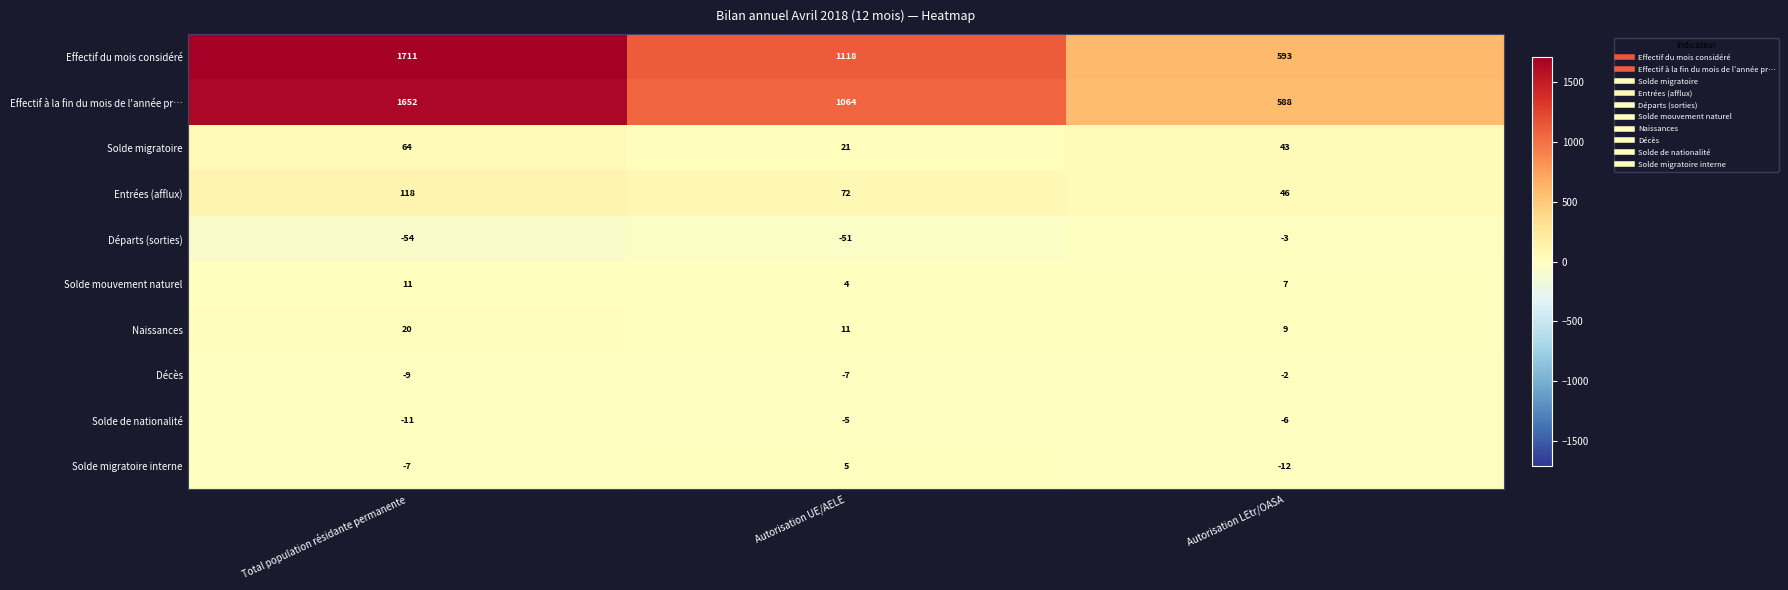

Reading left to right, extract all data points from this chart.

Effectif du mois considéré: Total population résidante permanente=1711	Autorisation UE/AELE=1118	Autorisation LEtr/OASA=593
Effectif à la fin du mois de l'année pr…: Total population résidante permanente=1652	Autorisation UE/AELE=1064	Autorisation LEtr/OASA=588
Solde migratoire: Total population résidante permanente=64	Autorisation UE/AELE=21	Autorisation LEtr/OASA=43
Entrées (afflux): Total population résidante permanente=118	Autorisation UE/AELE=72	Autorisation LEtr/OASA=46
Départs (sorties): Total population résidante permanente=-54	Autorisation UE/AELE=-51	Autorisation LEtr/OASA=-3
Solde mouvement naturel: Total population résidante permanente=11	Autorisation UE/AELE=4	Autorisation LEtr/OASA=7
Naissances: Total population résidante permanente=20	Autorisation UE/AELE=11	Autorisation LEtr/OASA=9
Décès: Total population résidante permanente=-9	Autorisation UE/AELE=-7	Autorisation LEtr/OASA=-2
Solde de nationalité: Total population résidante permanente=-11	Autorisation UE/AELE=-5	Autorisation LEtr/OASA=-6
Solde migratoire interne: Total population résidante permanente=-7	Autorisation UE/AELE=5	Autorisation LEtr/OASA=-12